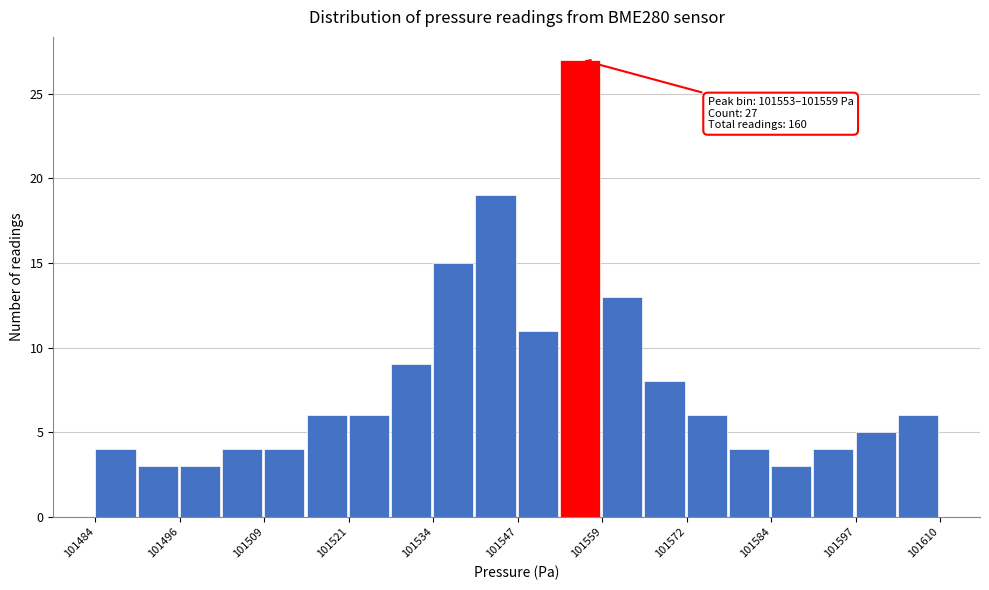

Read against the x-axis, roughly where is the centre of the tallest bar?

101556